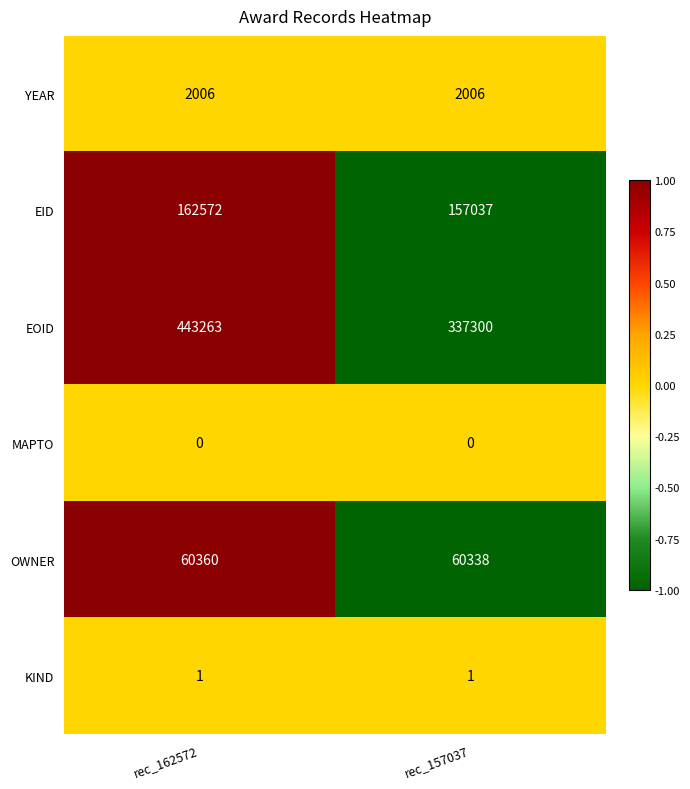

Which series has the largest total across all categories?

EOID